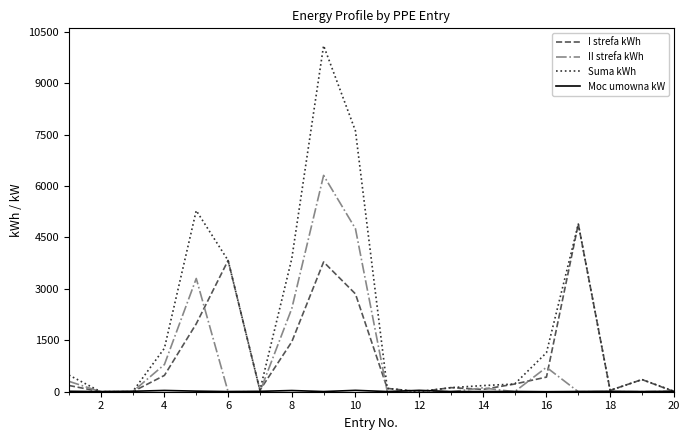

What is the maximum value shown in the chart?

10097